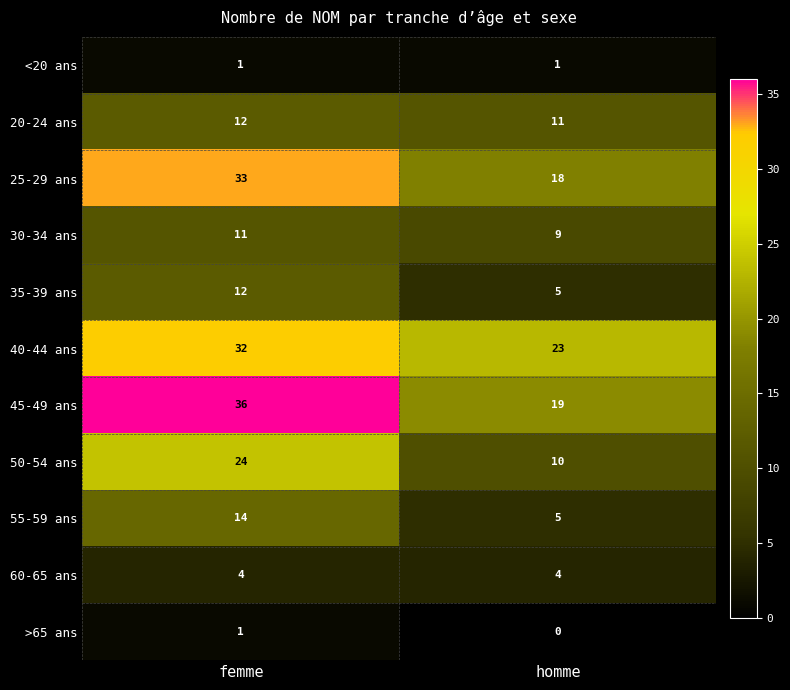

Reading left to right, what are all the values shown in this chart?

<20 ans: 1	1
20-24 ans: 12	11
25-29 ans: 33	18
30-34 ans: 11	9
35-39 ans: 12	5
40-44 ans: 32	23
45-49 ans: 36	19
50-54 ans: 24	10
55-59 ans: 14	5
60-65 ans: 4	4
>65 ans: 1	0